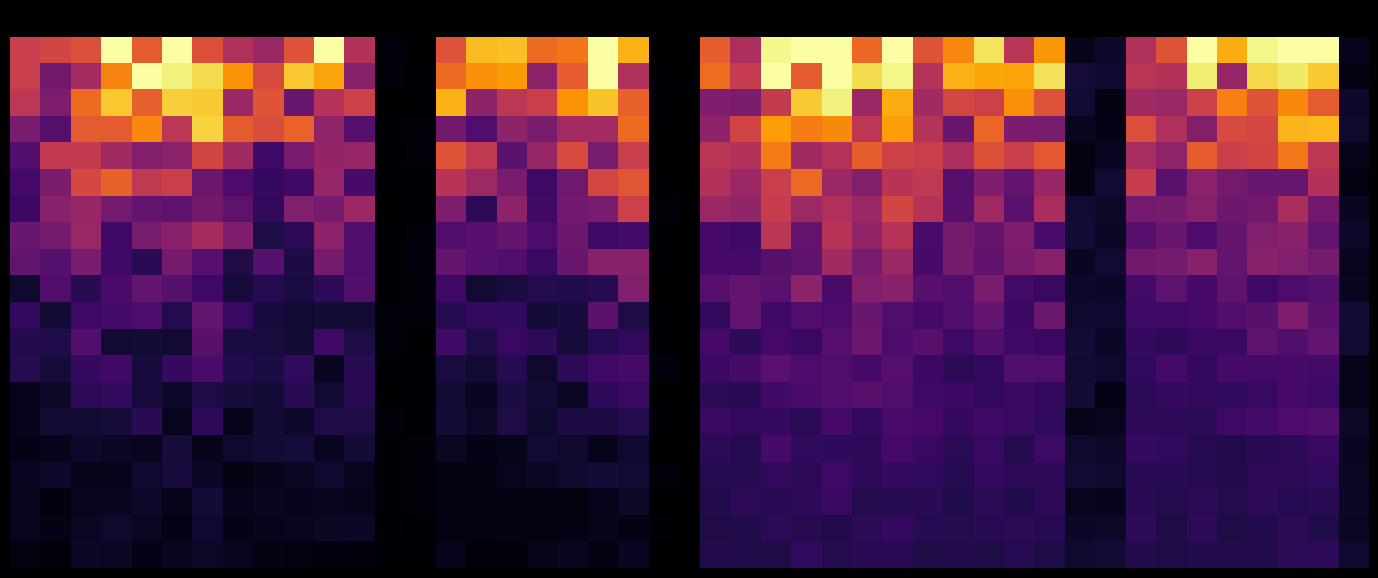

What is the maximum value shown in the chart?

19.0